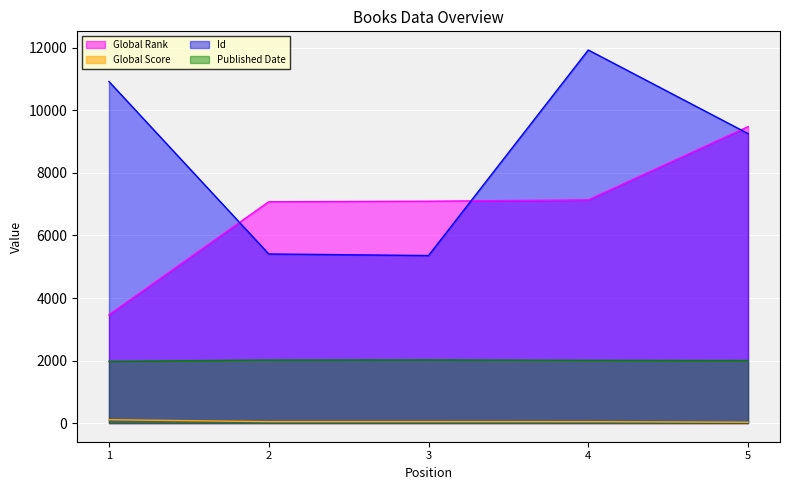

At which category is the sum across all series the highest?

4